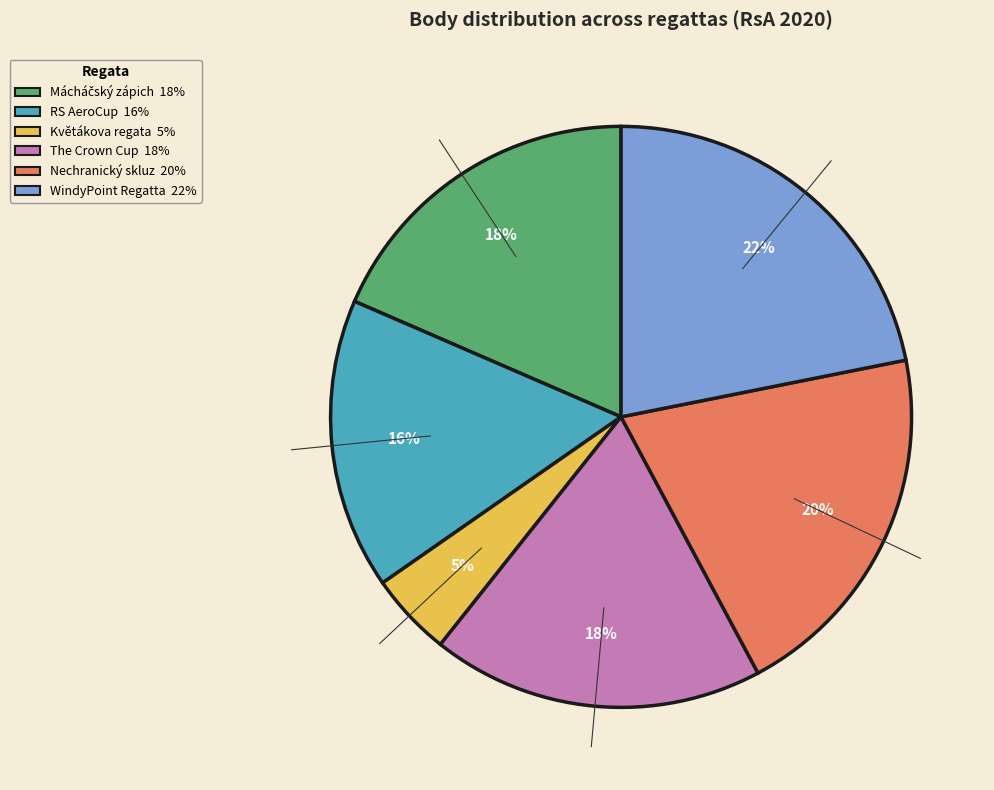

Do The Crown Cup and Nechranický skluz together represent more than half of the pie?

No